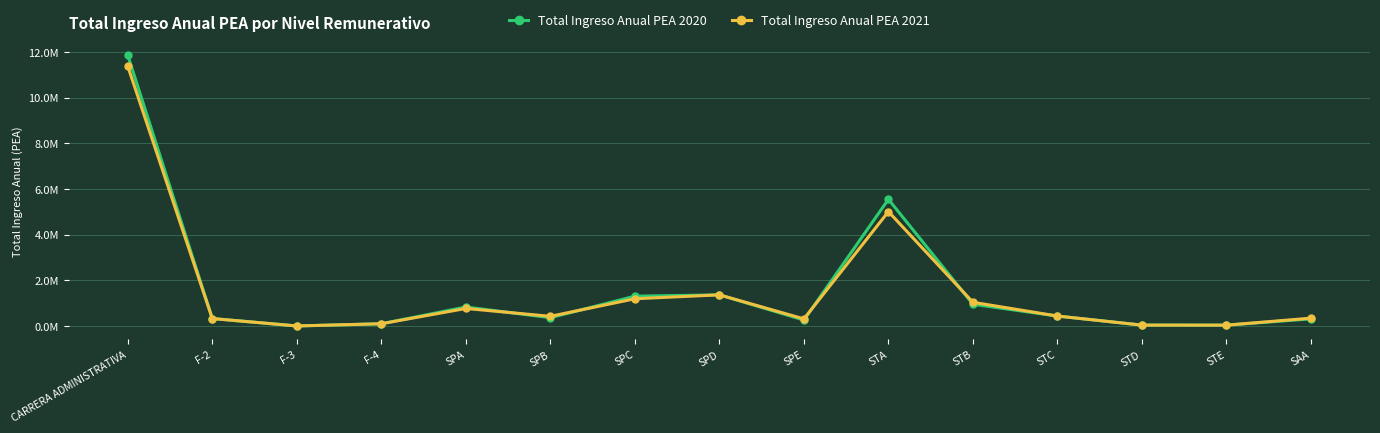

How many times do Total Ingreso Anual PEA 2021 and Total Ingreso Anual PEA 2020 cross each other?

4